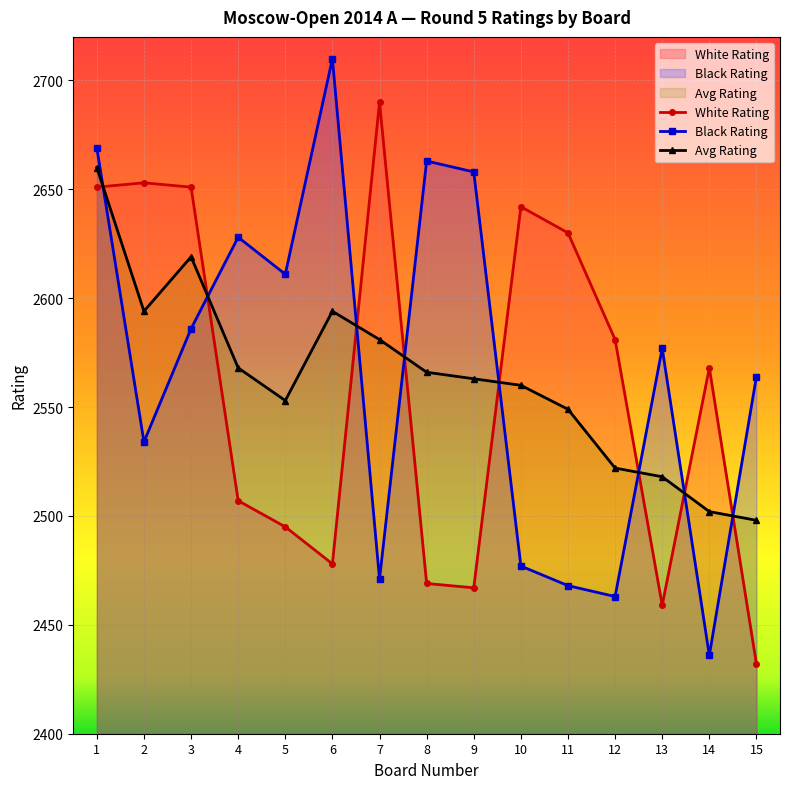

List the labels in order of Black Rating value, smallest first.

14, 12, 11, 7, 10, 2, 15, 13, 3, 5, 4, 9, 8, 1, 6